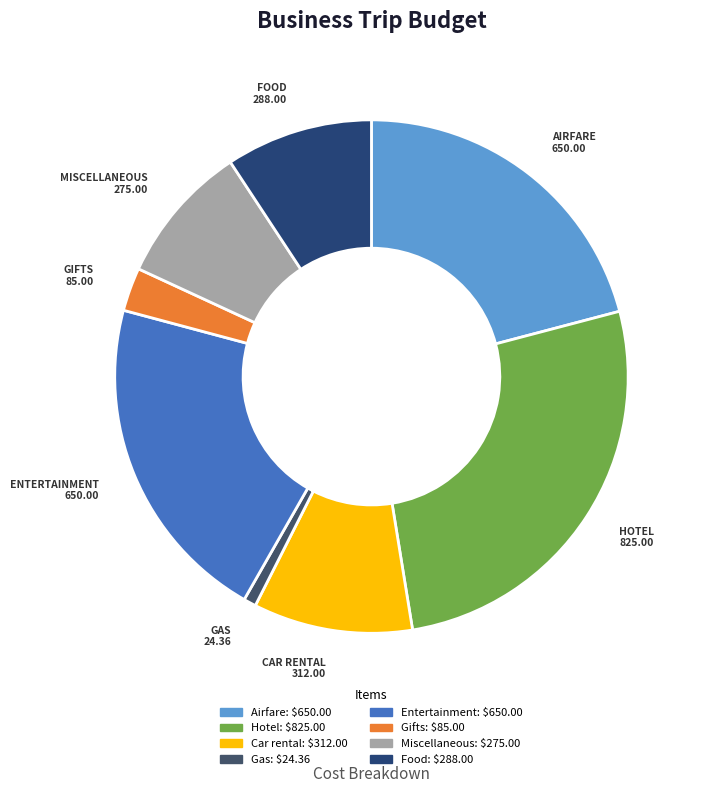

Does any single category account for the majority?

No